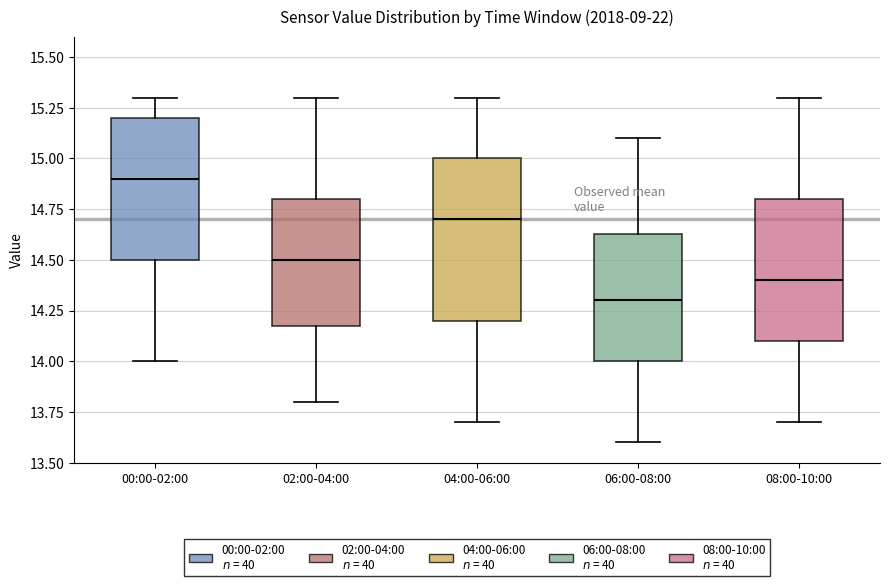

Reading left to right, read every box against the y-axis: the position of its median line, the range the box covers, and the ends of its whiskers. The values are not printed on the chart, so give them approximately, as read against the axis.

00:00-02:00: median 14.90, box 14.50 to 15.20, whiskers 14.00 to 15.30
02:00-04:00: median 14.50, box 14.20 to 14.80, whiskers 13.80 to 15.30
04:00-06:00: median 14.70, box 14.20 to 15.00, whiskers 13.70 to 15.30
06:00-08:00: median 14.30, box 14.00 to 14.65, whiskers 13.60 to 15.10
08:00-10:00: median 14.40, box 14.10 to 14.80, whiskers 13.70 to 15.30